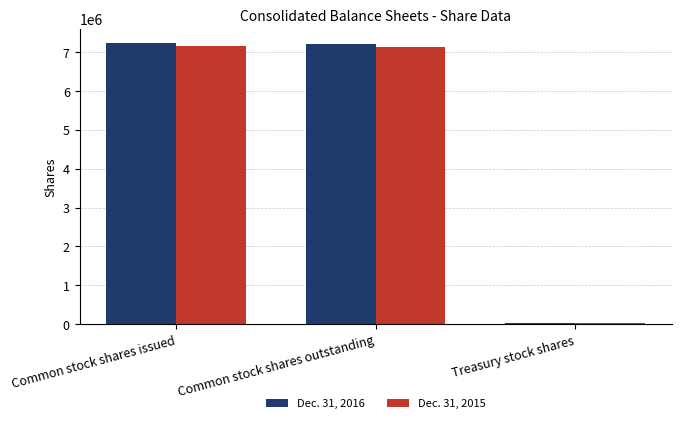

What is the difference between the maximum and minimum values in the Dec. 31, 2015 series?

7140818